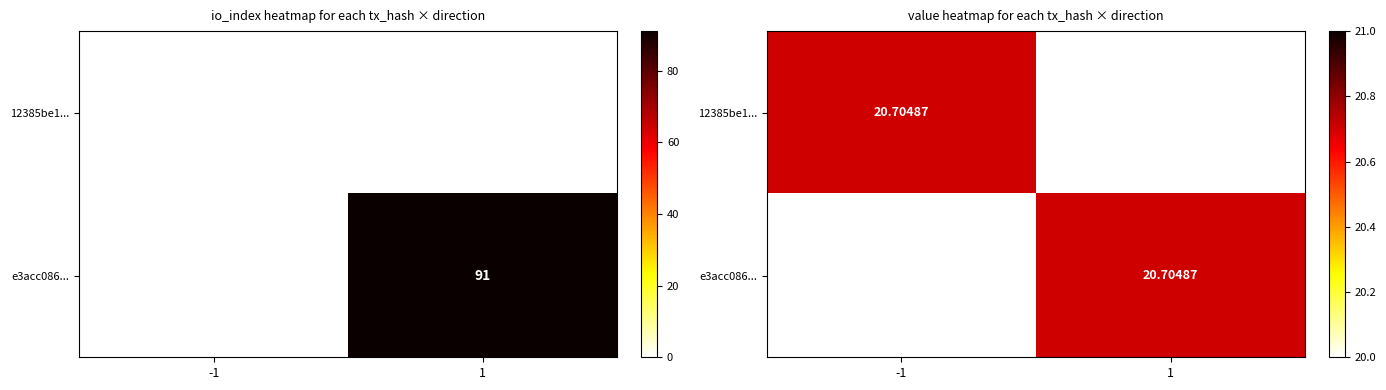

The value of 12385be16315b1e82cb783d52bfe45d53b17802 at direction is 0. True or false?

False